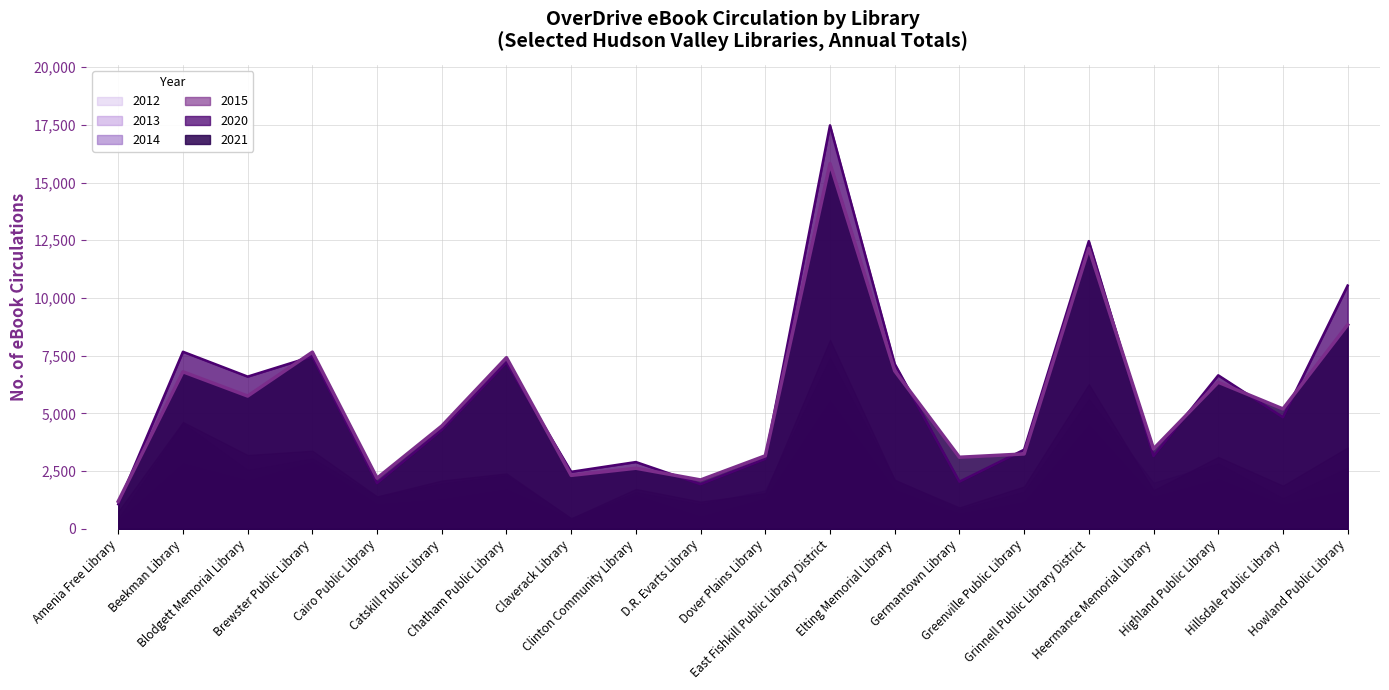

What is the label of the 9th point from the right?

East Fishkill Public Library District